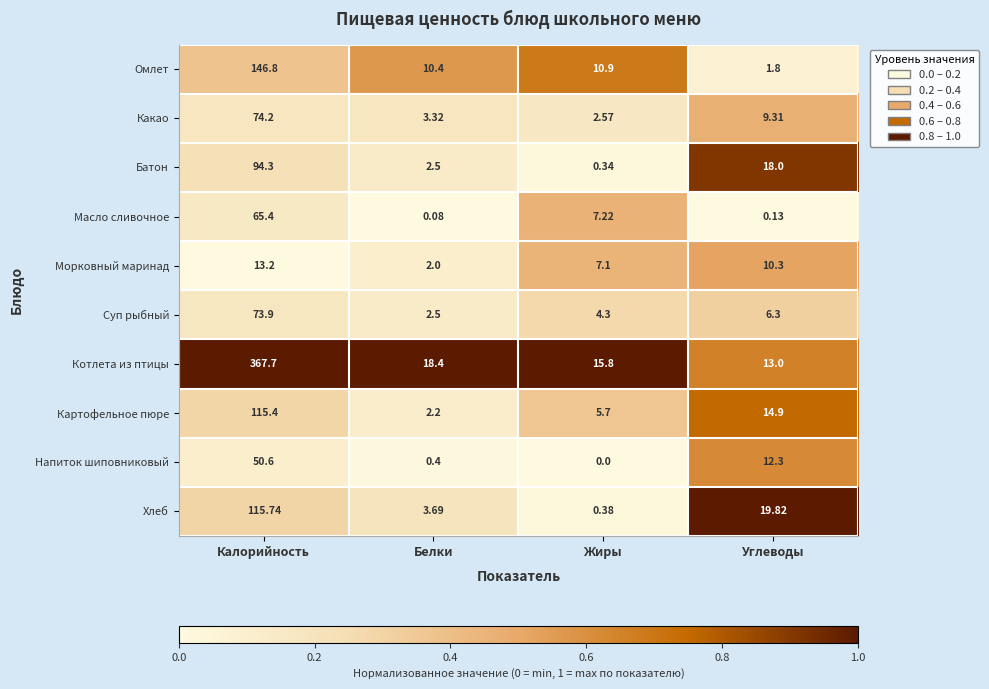

Which series changed the most between Белки and Углеводы?

Хлеб